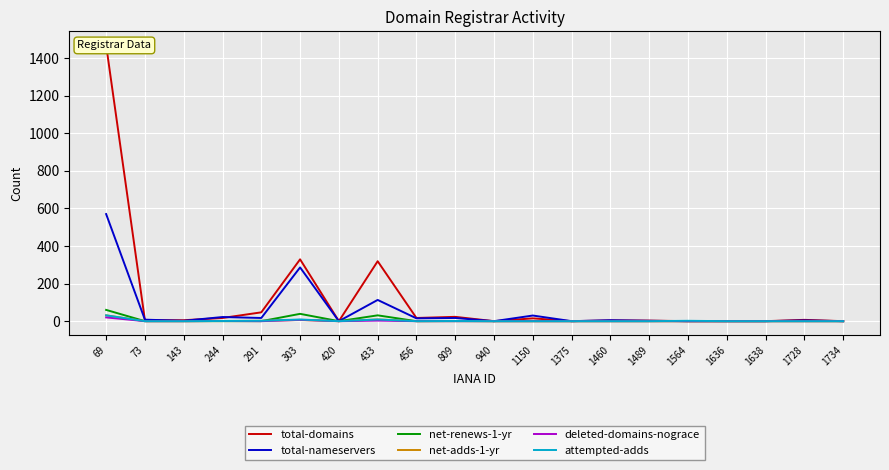

Reading left to right, extract all data points from this chart.

total-domains: 69=1469	73=5	143=5	244=17	291=47	303=329	420=0	433=319	456=17	809=23	940=0	1150=15	1375=0	1460=4	1489=3	1564=0	1636=0	1638=0	1728=7	1734=0
total-nameservers: 69=570	73=8	143=2	244=22	291=17	303=286	420=0	433=113	456=15	809=17	940=0	1150=30	1375=0	1460=5	1489=2	1564=0	1636=0	1638=0	1728=4	1734=0
net-renews-1-yr: 69=60	73=0	143=0	244=0	291=0	303=39	420=0	433=31	456=0	809=0	940=0	1150=0	1375=0	1460=0	1489=0	1564=0	1636=0	1638=0	1728=0	1734=0
net-adds-1-yr: 69=31	73=0	143=0	244=1	291=2	303=6	420=0	433=9	456=0	809=1	940=0	1150=0	1375=0	1460=0	1489=0	1564=0	1636=0	1638=0	1728=0	1734=0
deleted-domains-nograce: 69=20	73=0	143=0	244=1	291=0	303=7	420=0	433=3	456=0	809=0	940=0	1150=0	1375=0	1460=0	1489=0	1564=0	1636=0	1638=0	1728=0	1734=0
attempted-adds: 69=31	73=0	143=0	244=1	291=2	303=9	420=0	433=9	456=0	809=1	940=0	1150=0	1375=0	1460=0	1489=0	1564=2	1636=0	1638=0	1728=0	1734=0